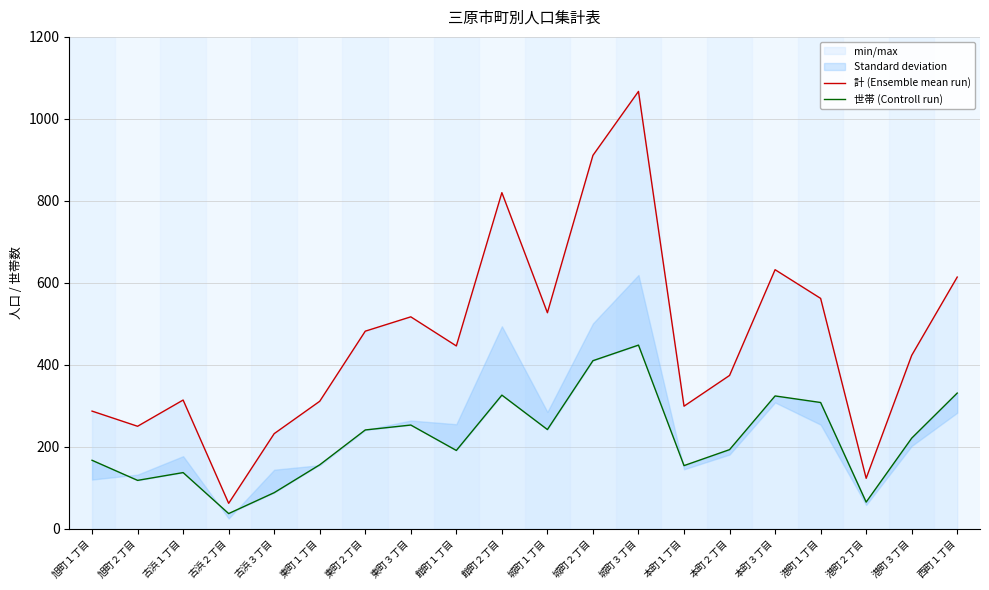

Between 本町３丁目 and 西町１丁目, which series saw the biggest shift?

計 (Ensemble mean run)